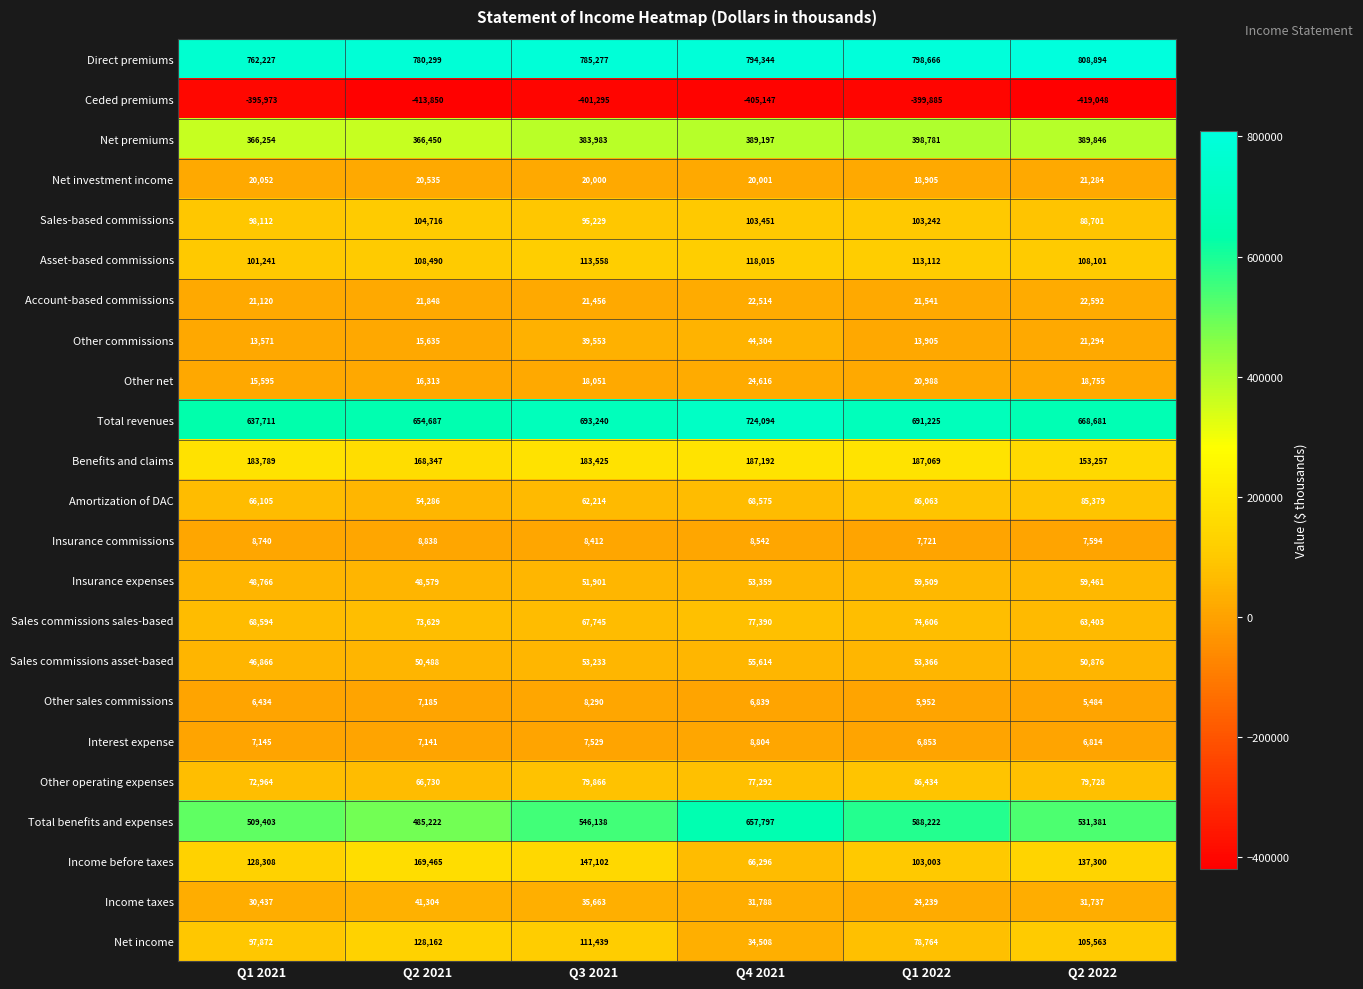

Count the number of data series in this chart.

23